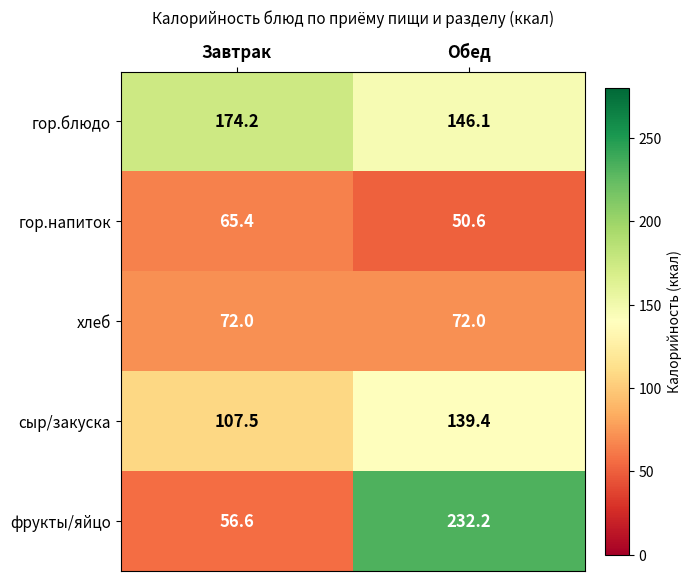

True or false: хлеб has a value of 72.0 at Обед.

True